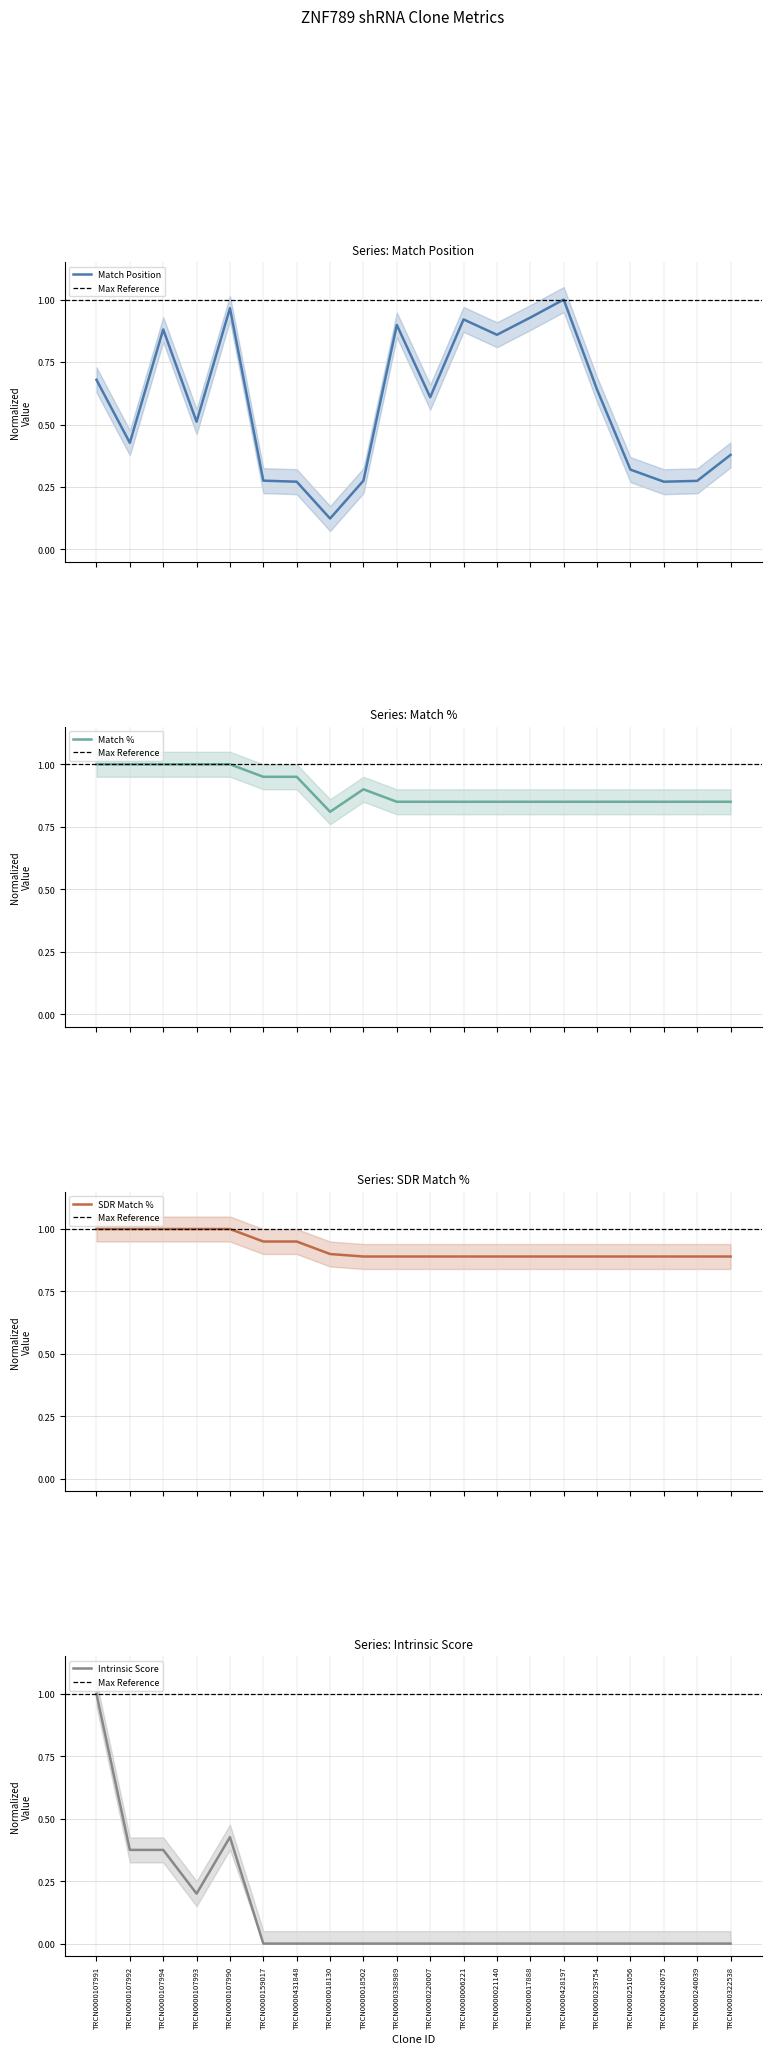

Does the chart have visible grid lines?

Yes